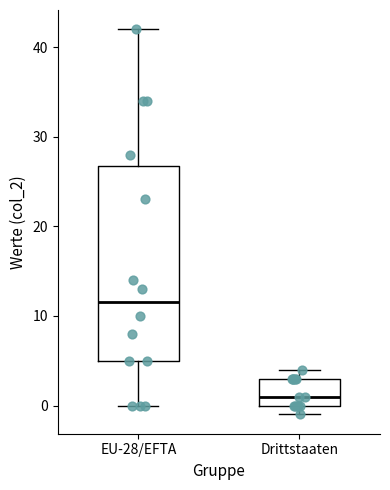

Which box is the tallest, from its lower edge to its upper edge?

EU-28/EFTA